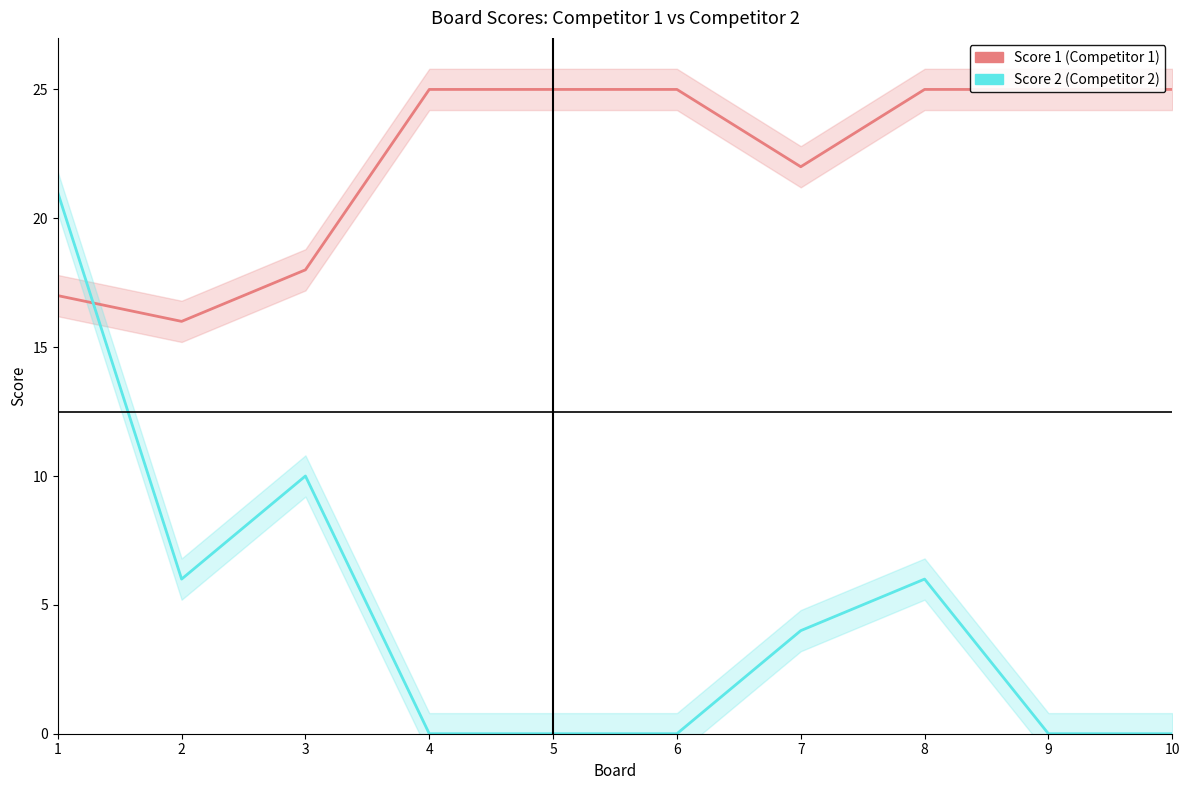

How many distinct data groups are displayed?

2